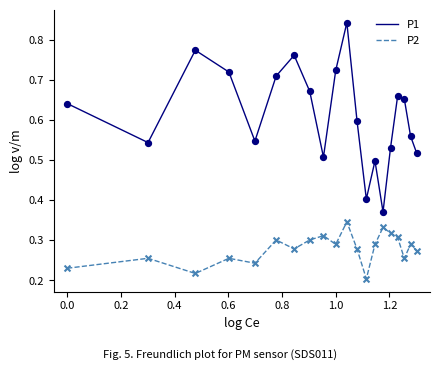

Which series has the largest total across all categories?

P1